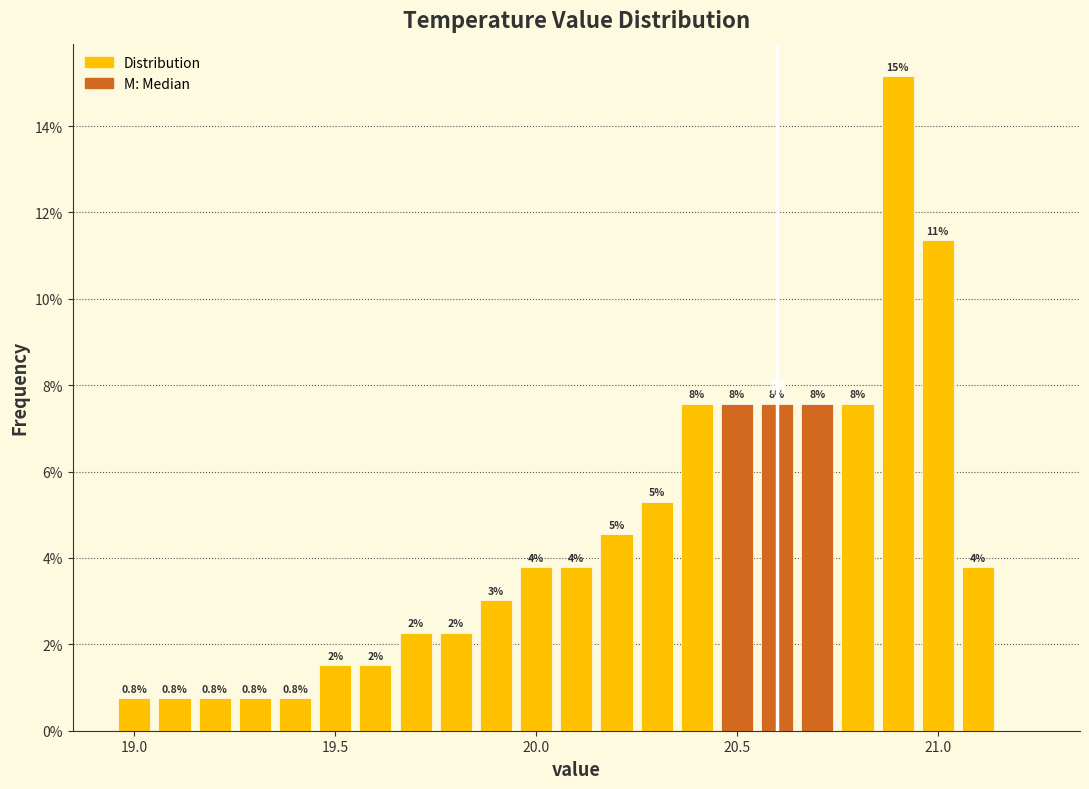

Read against the x-axis, roughly where is the centre of the tallest bar?

20.90